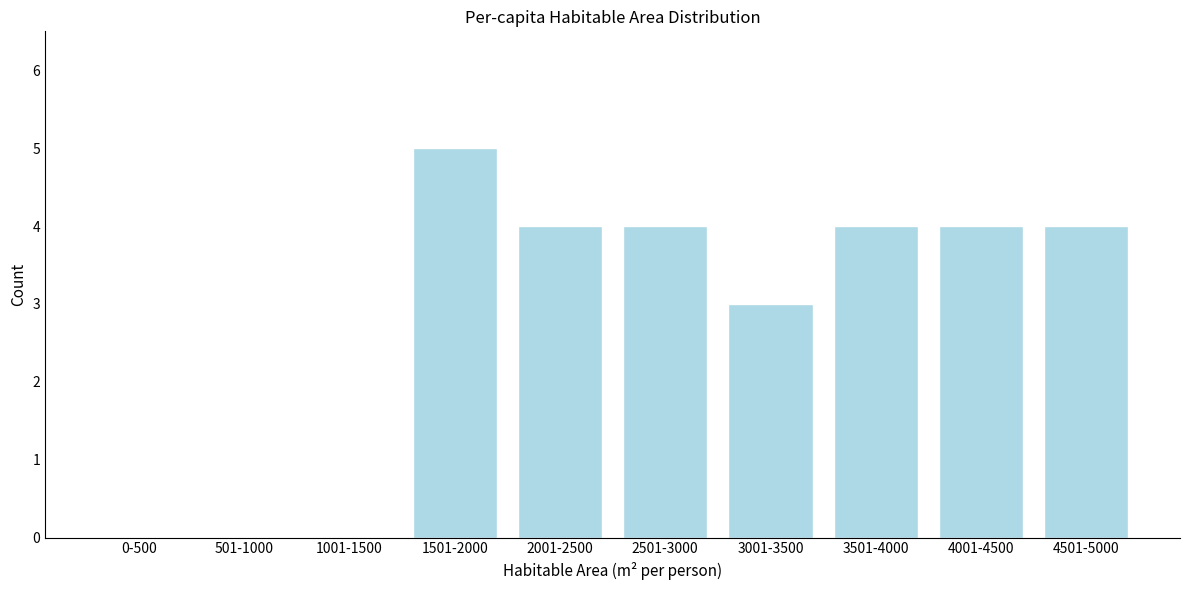

Reading left to right, extract all data points from this chart.

0-500=0	501-1000=0	1001-1500=0	1501-2000=5	2001-2500=4	2501-3000=4	3001-3500=3	3501-4000=4	4001-4500=4	4501-5000=4